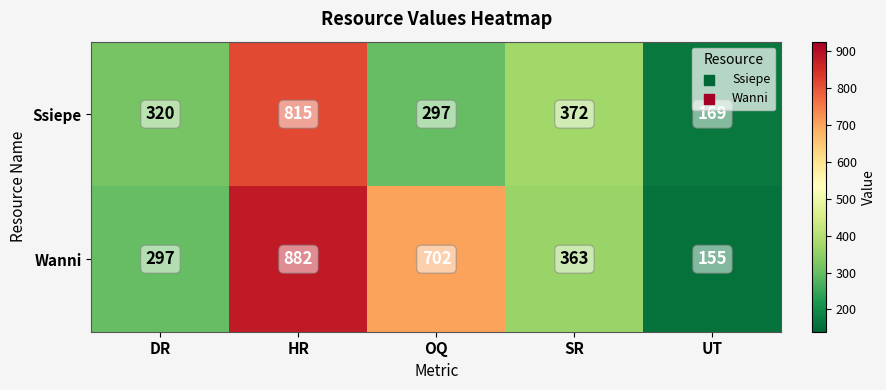

The Wanni series shows 184 at HR. True or false?

False